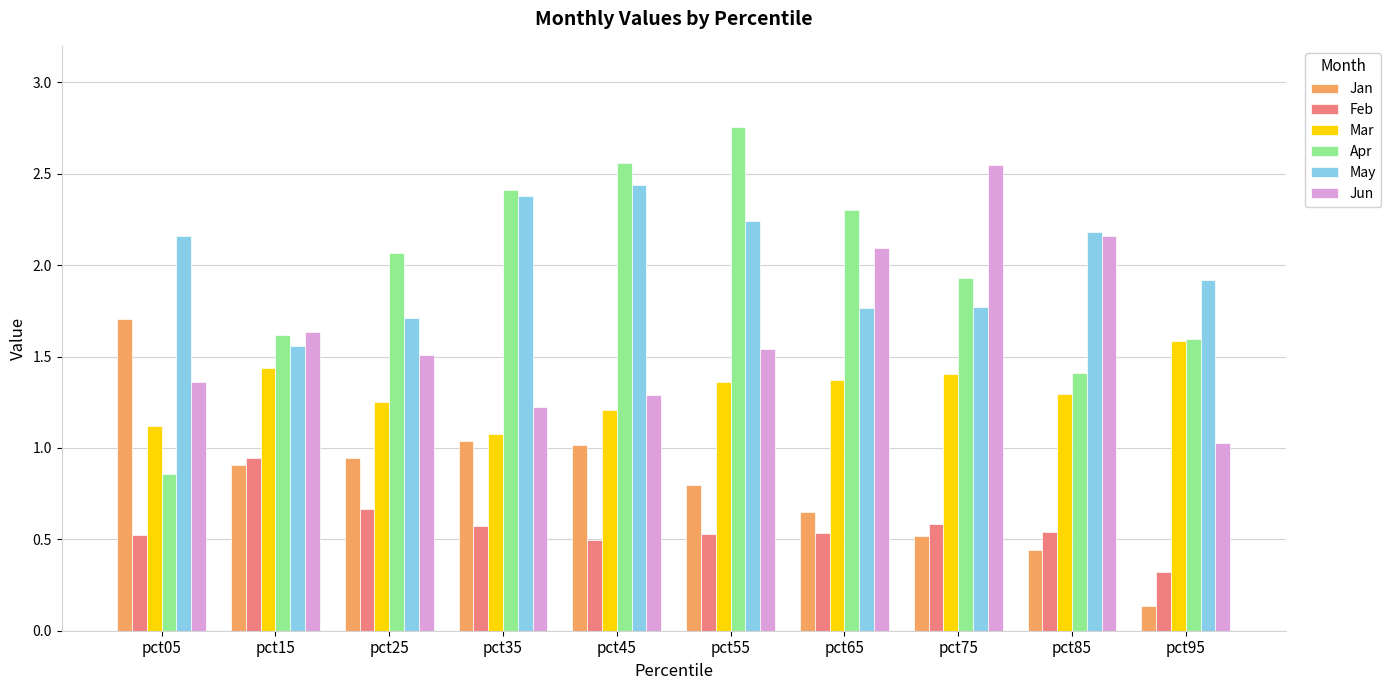

What is the sum of the Jun values at pct25 and pct05?

2.9